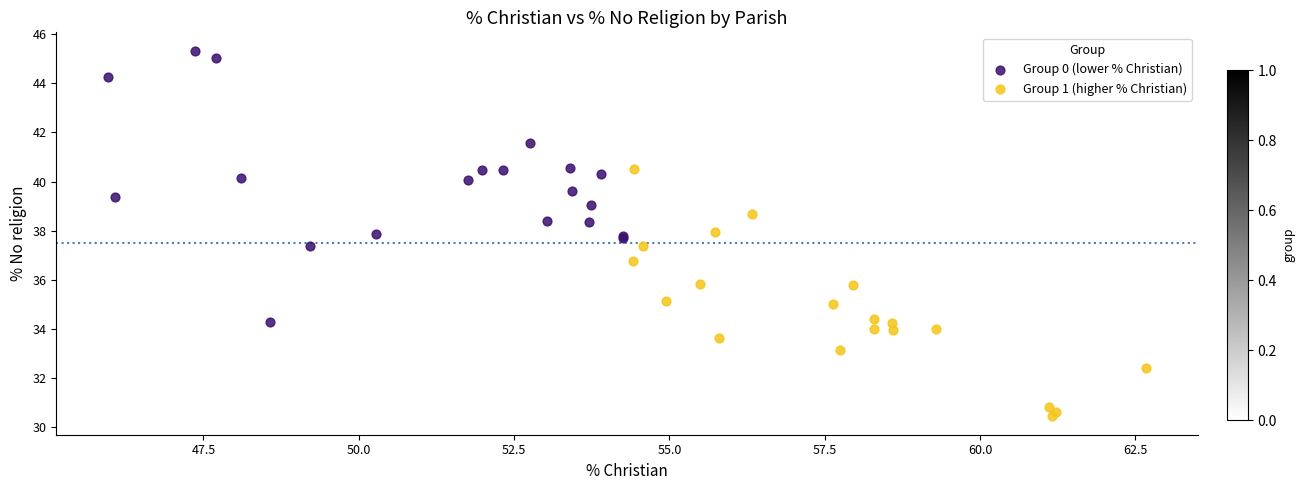

Which series contains the lowest Y value?

Group 1 (higher % Christian)